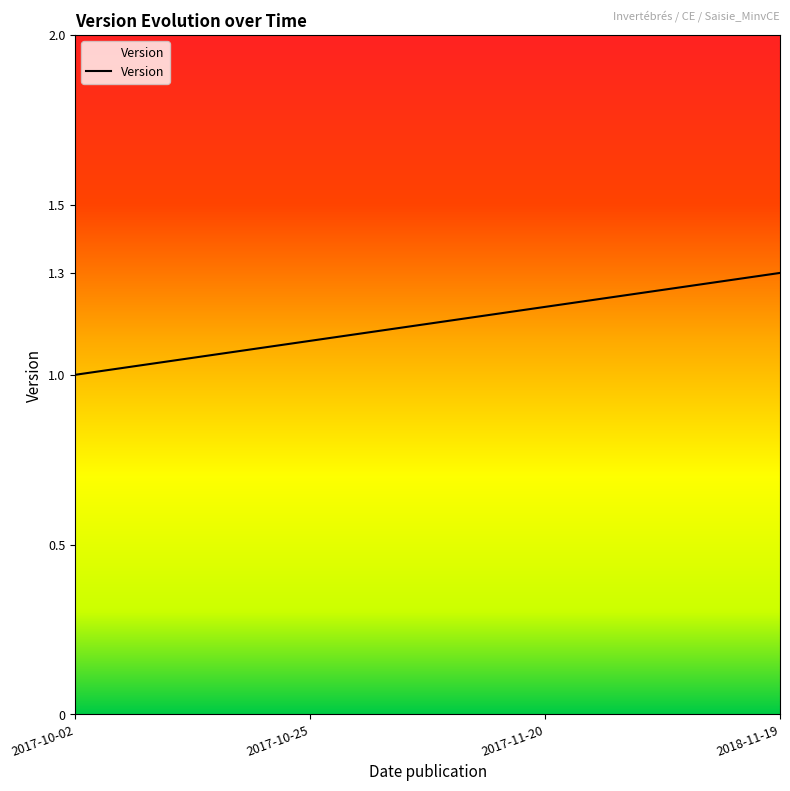

What is the difference between the maximum and minimum values?

0.3